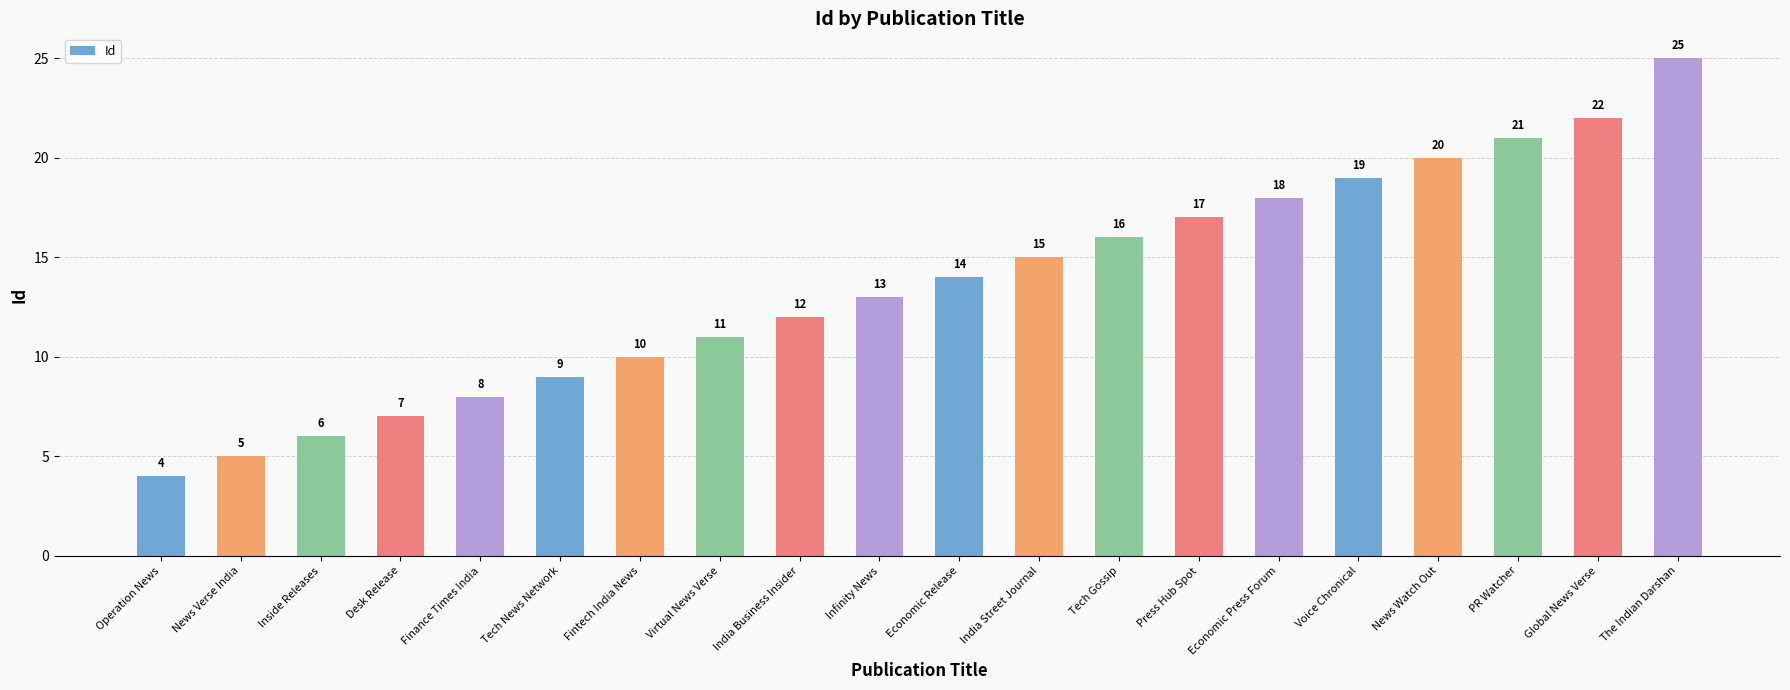

Are the bars grouped side by side (vs. stacked)?

No